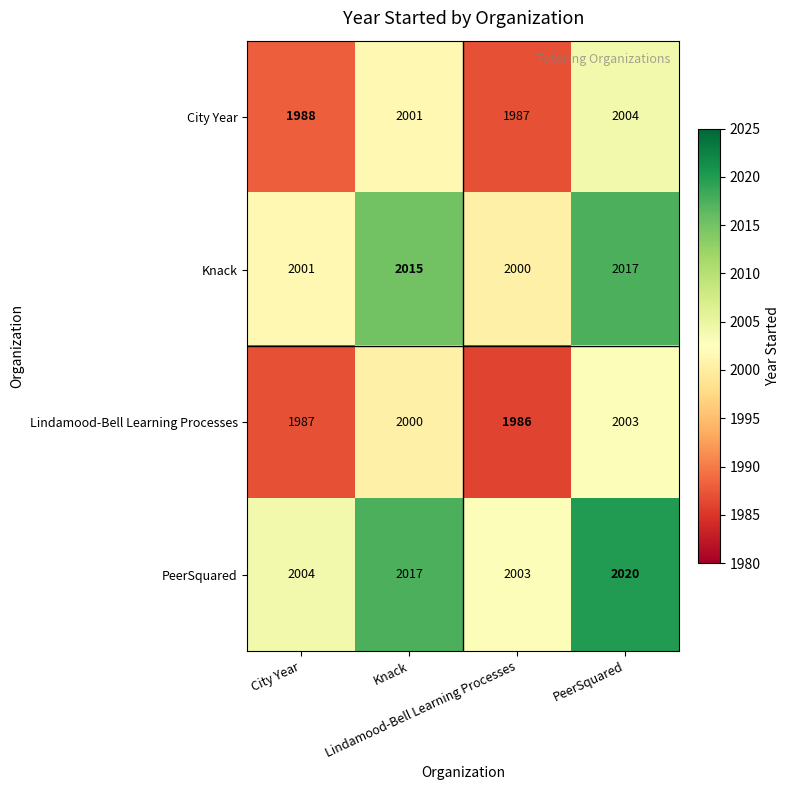

What is the minimum value shown in the chart?

1986